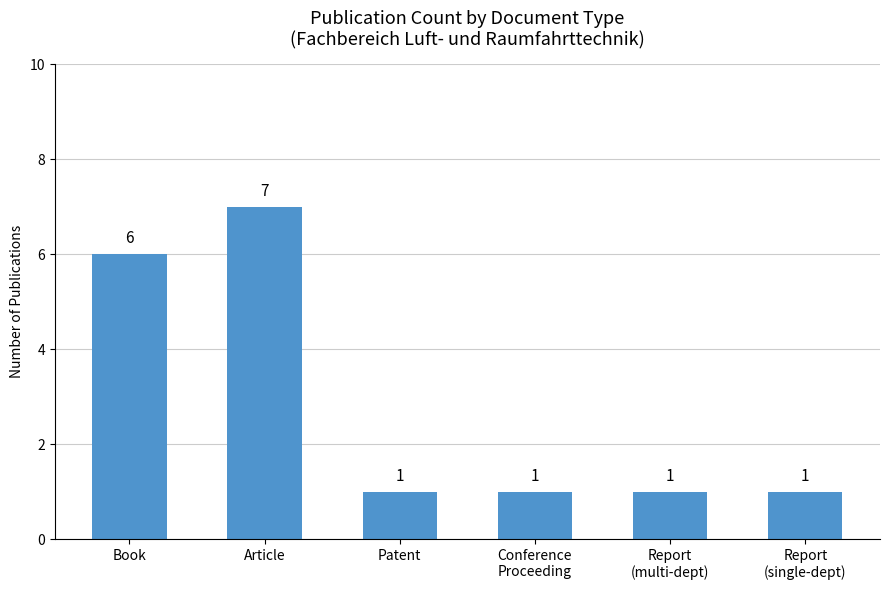

How many distinct data groups are displayed?

1